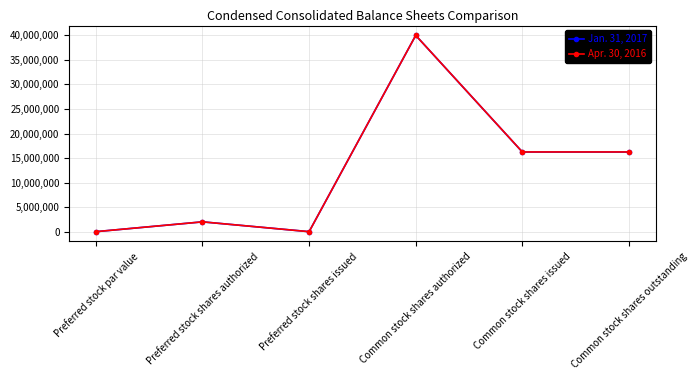

What is the label of the 1st point from the left?

Preferred stock par value